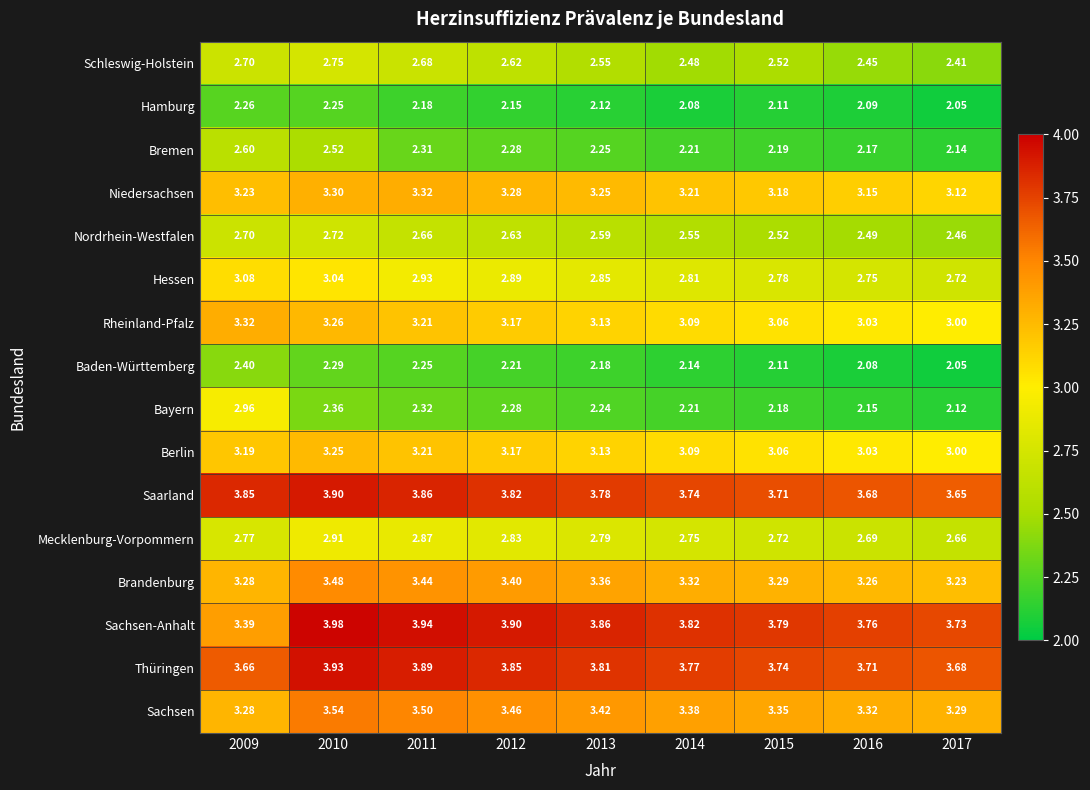

Which series has the largest range (max minus min)?

Bayern